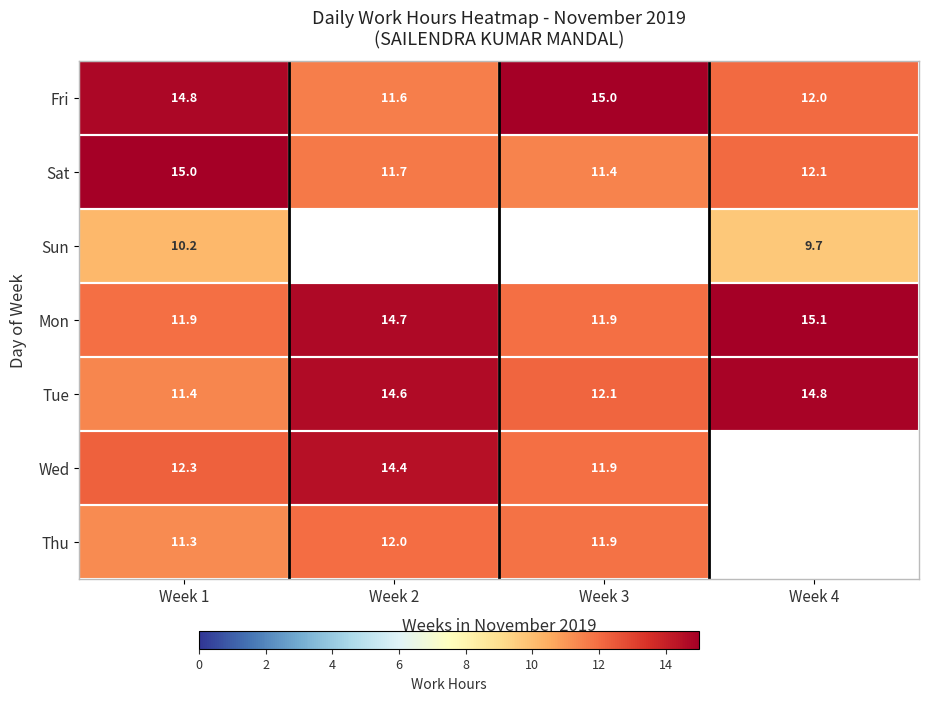

What is the difference between the highest and lowest values at Week 2?

3.1